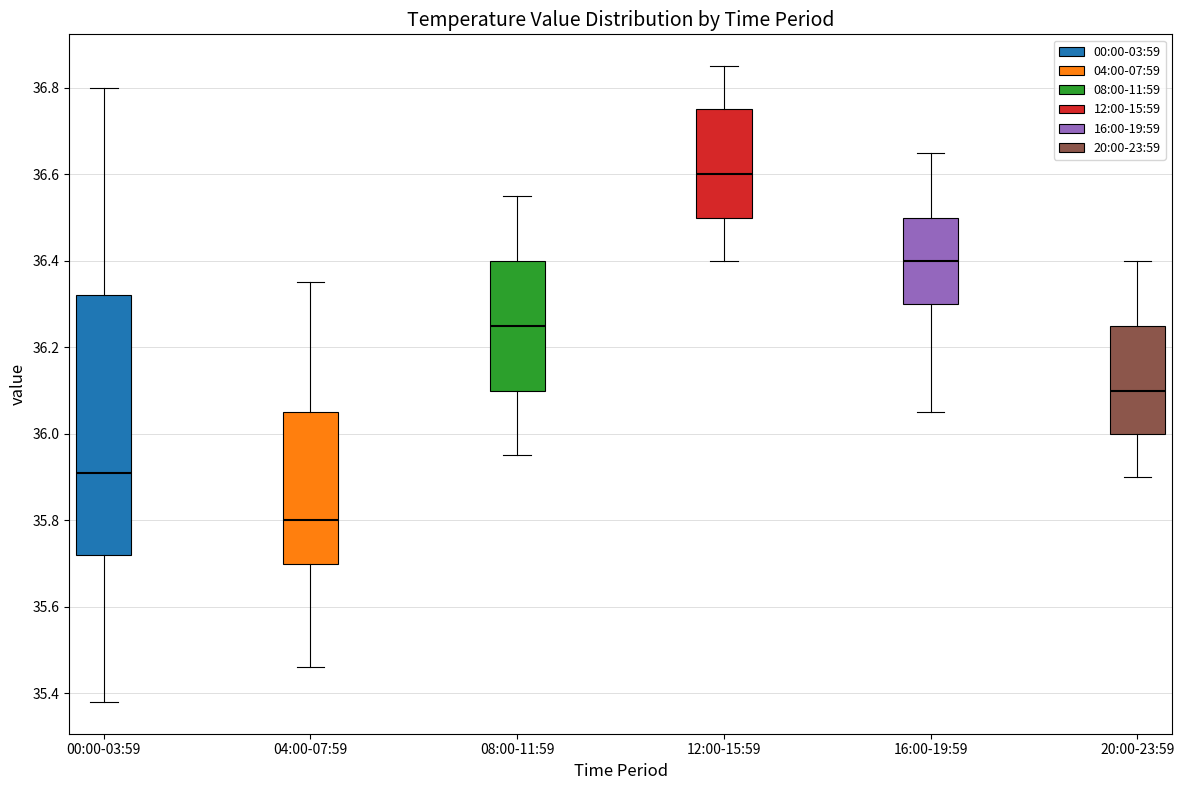

Reading left to right, transcribe this box plot: for each box, give where its median line is, the range the box spans, and where its two whiskers end, as read against the y-axis. The values are not printed on the chart, so give them approximately, as read against the axis.

00:00-03:59: median 35.92, box 35.72 to 36.32, whiskers 35.38 to 36.80
04:00-07:59: median 35.80, box 35.70 to 36.06, whiskers 35.46 to 36.36
08:00-11:59: median 36.26, box 36.10 to 36.40, whiskers 35.96 to 36.56
12:00-15:59: median 36.60, box 36.50 to 36.76, whiskers 36.40 to 36.86
16:00-19:59: median 36.40, box 36.30 to 36.50, whiskers 36.06 to 36.66
20:00-23:59: median 36.10, box 36.00 to 36.26, whiskers 35.90 to 36.40